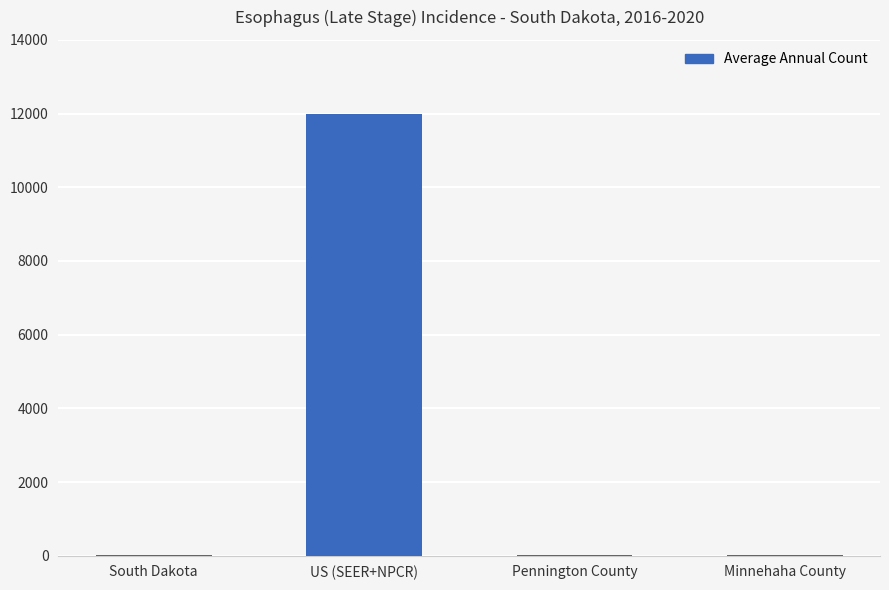

Read the value at US (SEER+NPCR), to the nearest 50.

12000